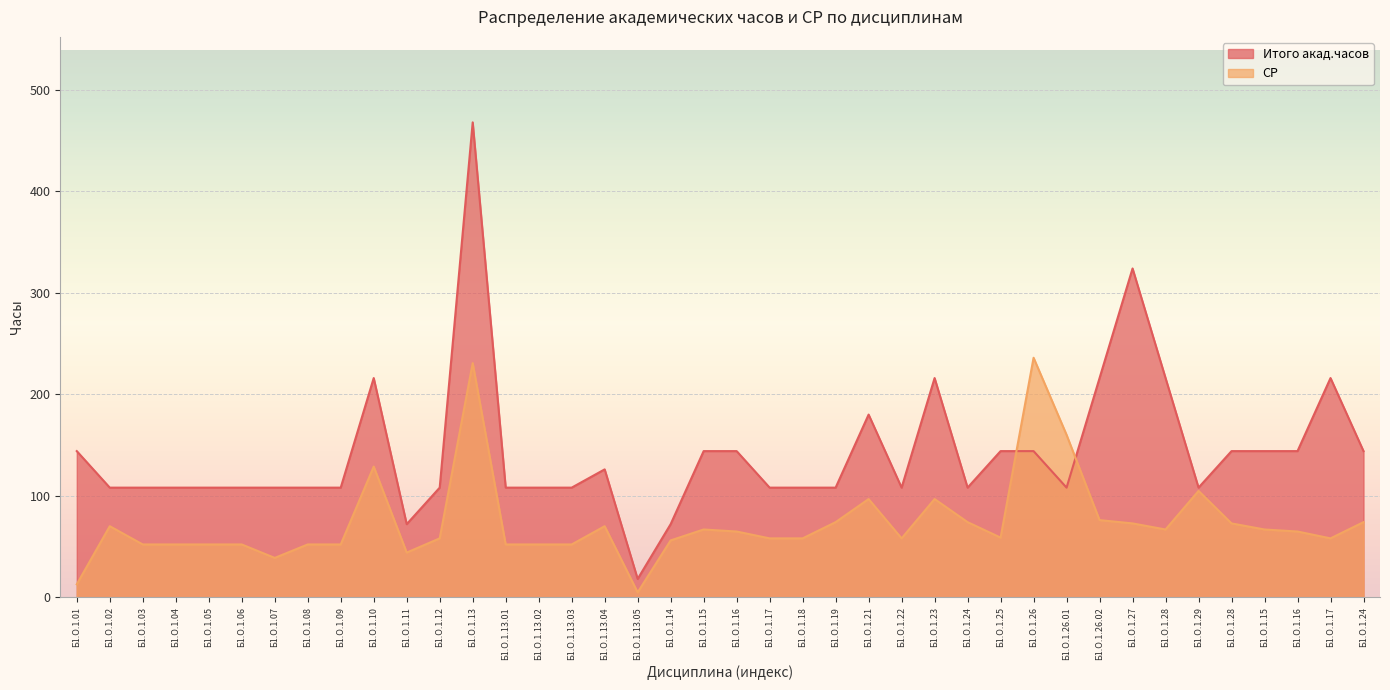

Is it true that СР equals 17.0 at Б1.О.1.24?

False